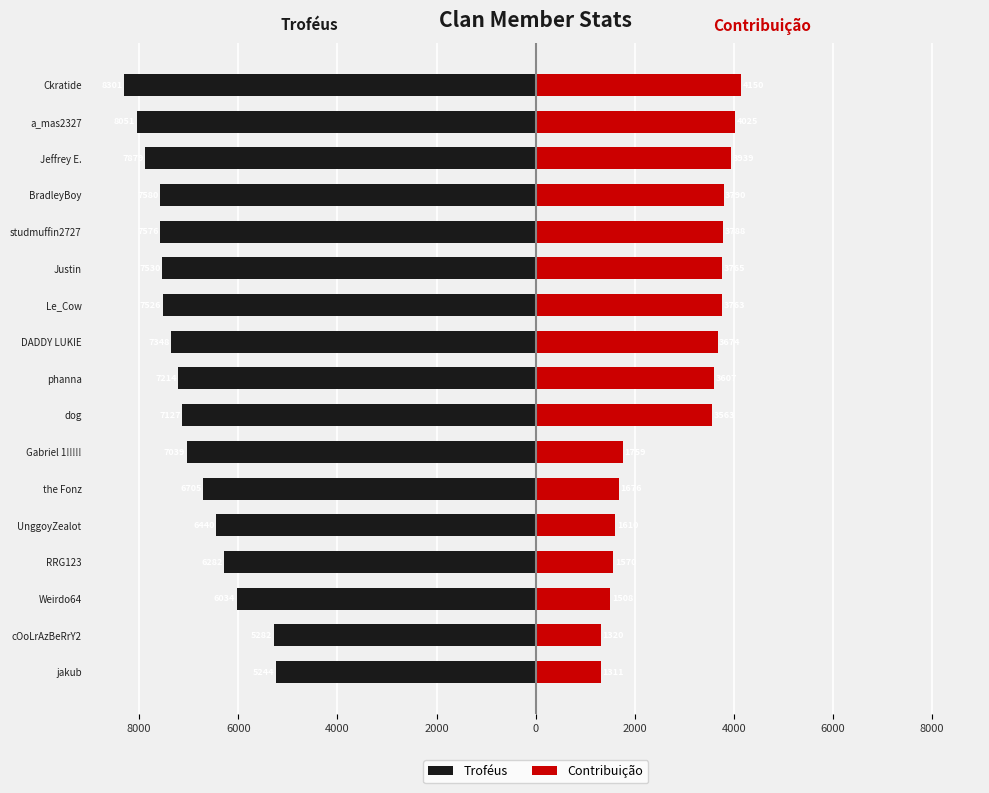

Count the number of data series in this chart.

2